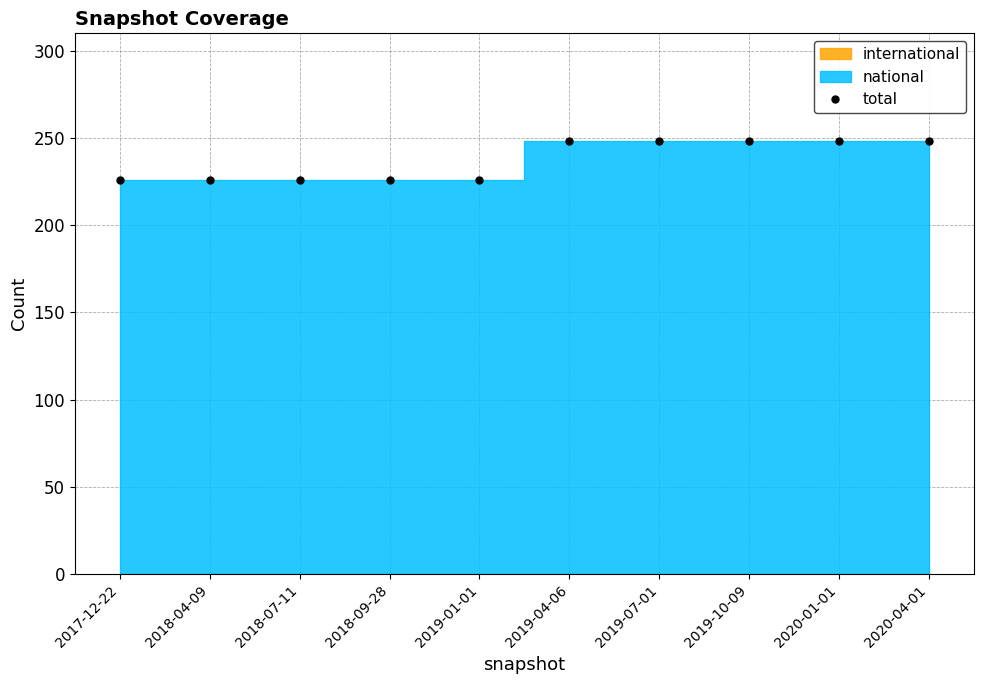

At which category does the chart reach its minimum across all series?

2017-12-22